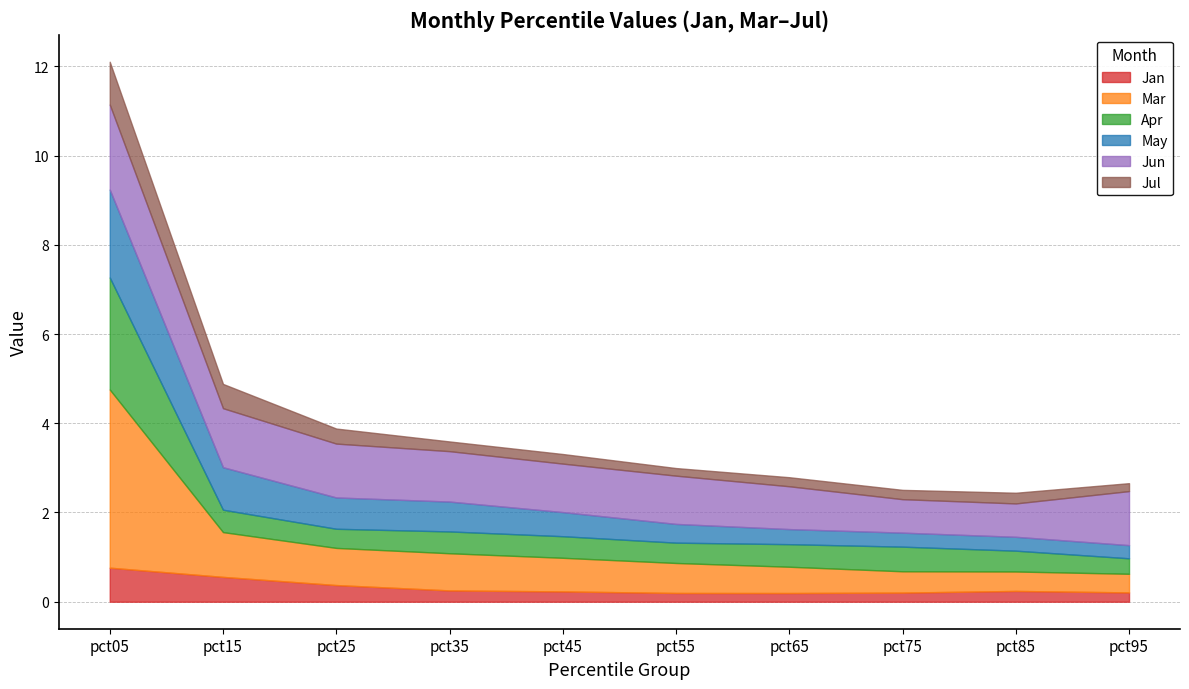

True or false: Jun and Jan cross at least once.

False